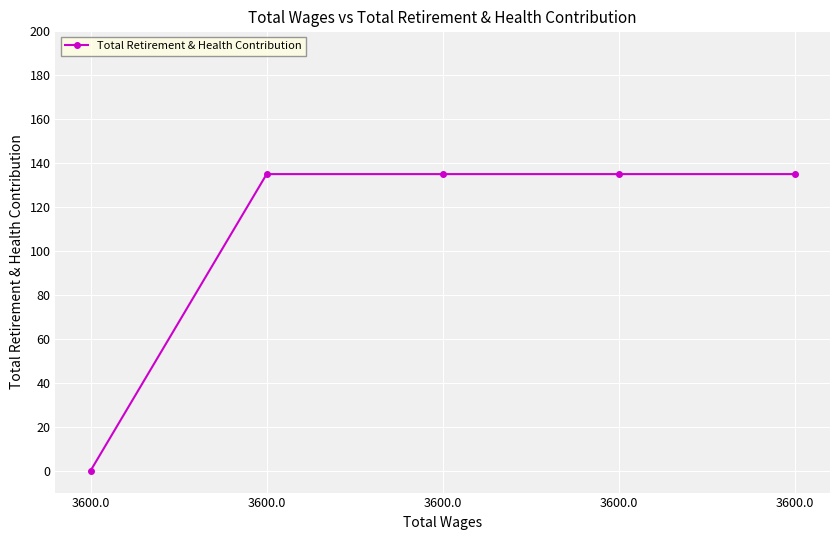

Reading left to right, list all the values displayed in this chart.

3600.0=0	3600.0=135	3600.0=135	3600.0=135	3600.0=135